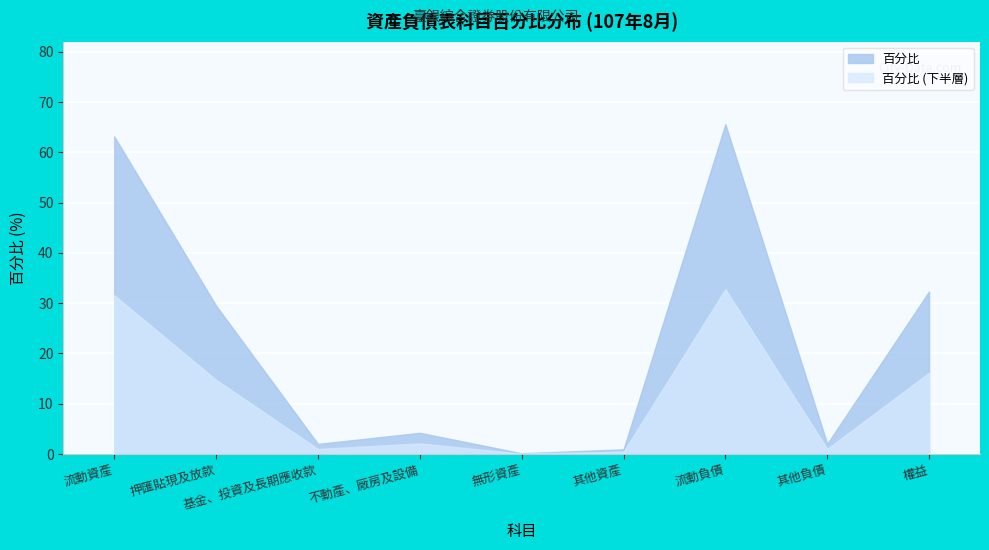

Reading left to right, what are all the values shown in this chart?

63.2	29.5	2.0	4.2	0.1	0.9	65.6	2.0	32.4